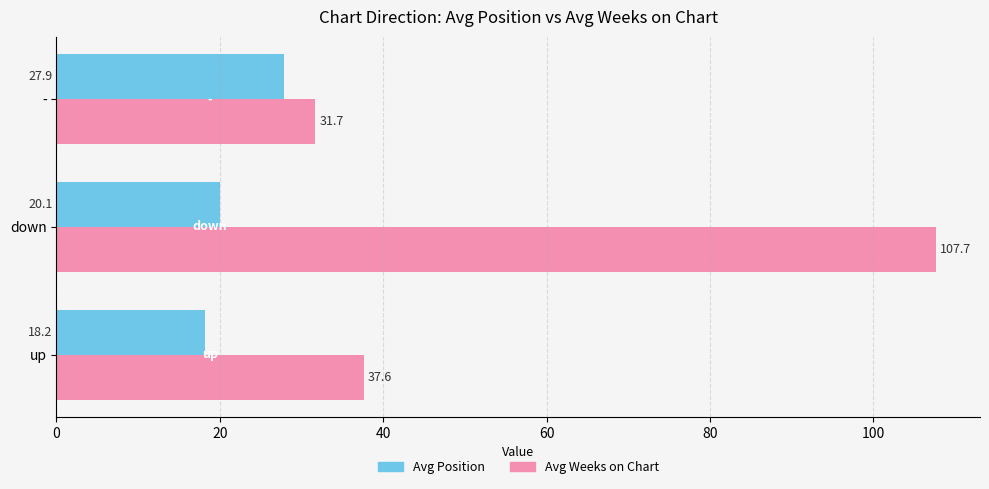

Which series has the largest total across all categories?

Avg Weeks on Chart